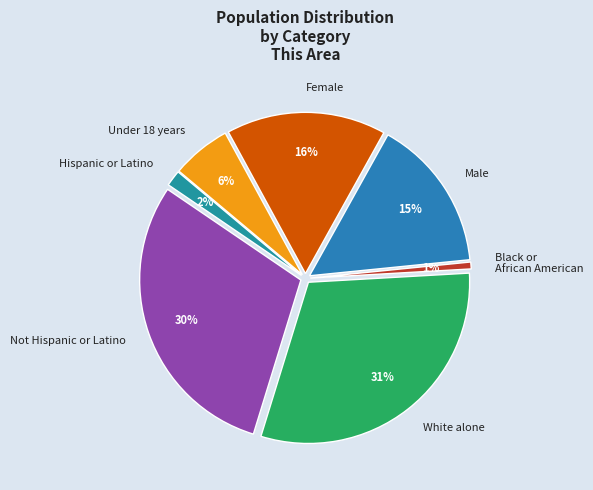

Is there any slice that represents more than half of the pie?

No